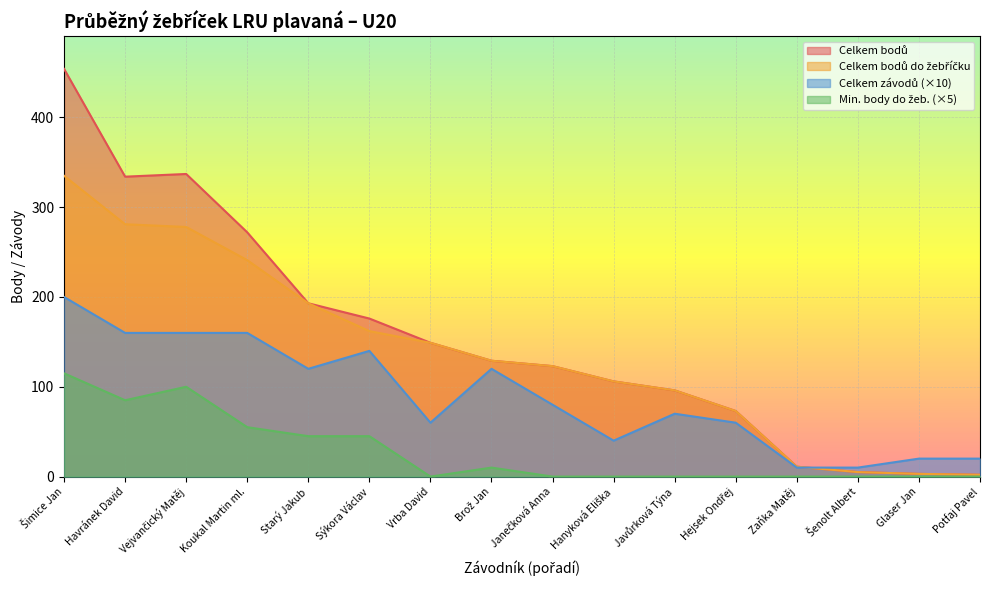

True or false: Celkem bodů do žebříčku has a value of 96 at Javůrková Týna.

True